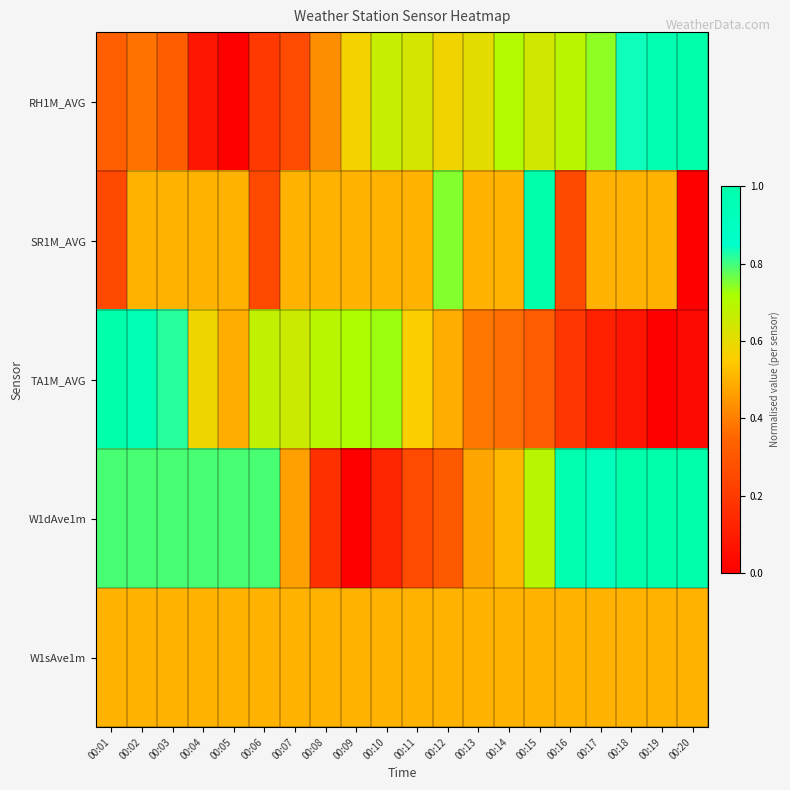

Between 00:02 and 00:04, which is larger?

00:02